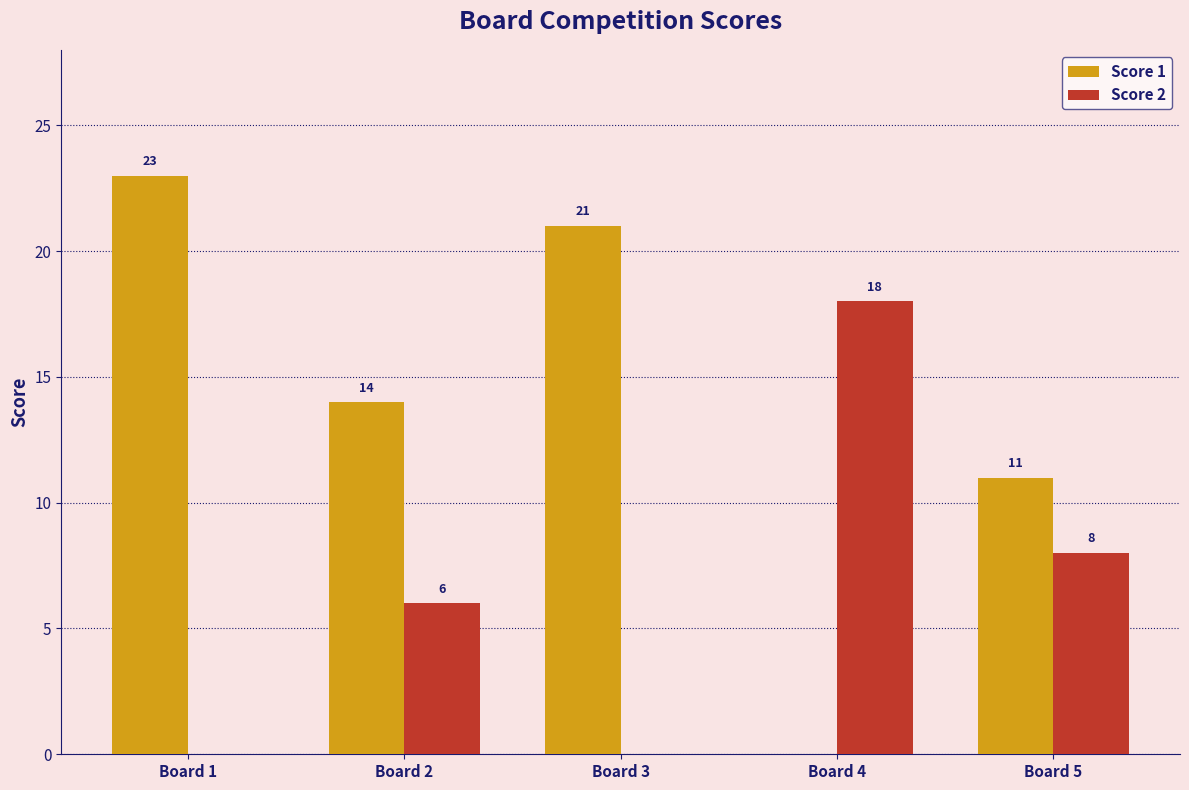

Where does the Score 1 series first go above 14?

Board 1